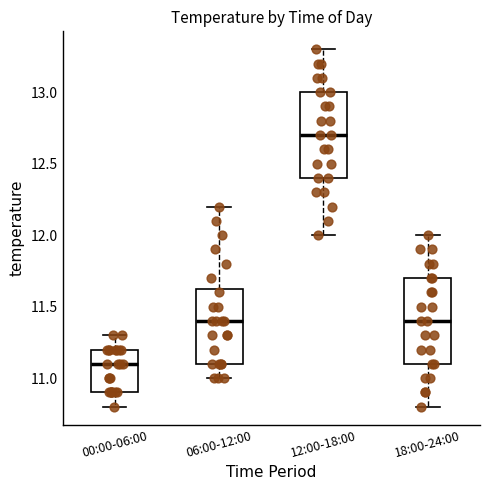

Where is the upper edge of the box for 12:00-18:00 on the y-axis? The values are not printed on the chart, so give them approximately, as read against the axis.

13.00